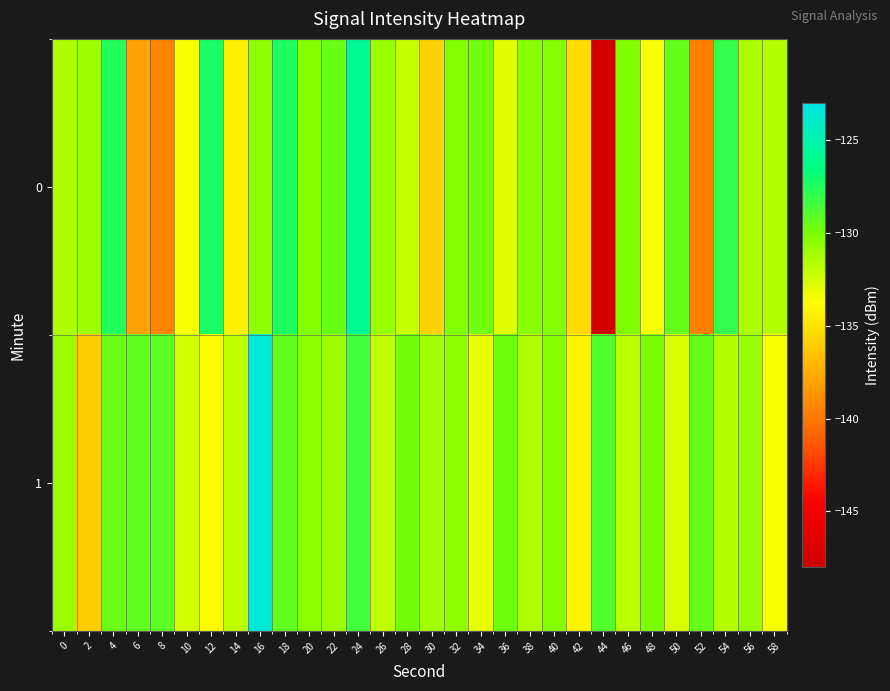

Rank the series at 54 from highest to lowest value.

0, 1